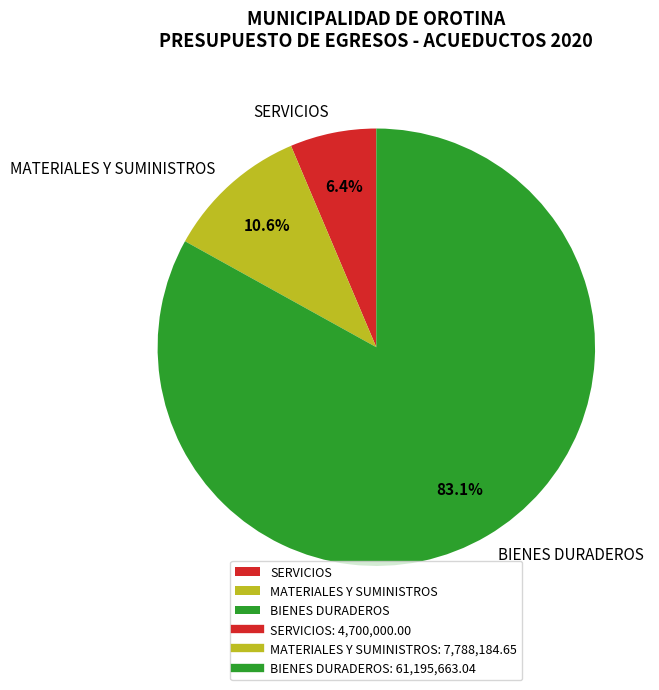

Count the number of slices in the pie.

3